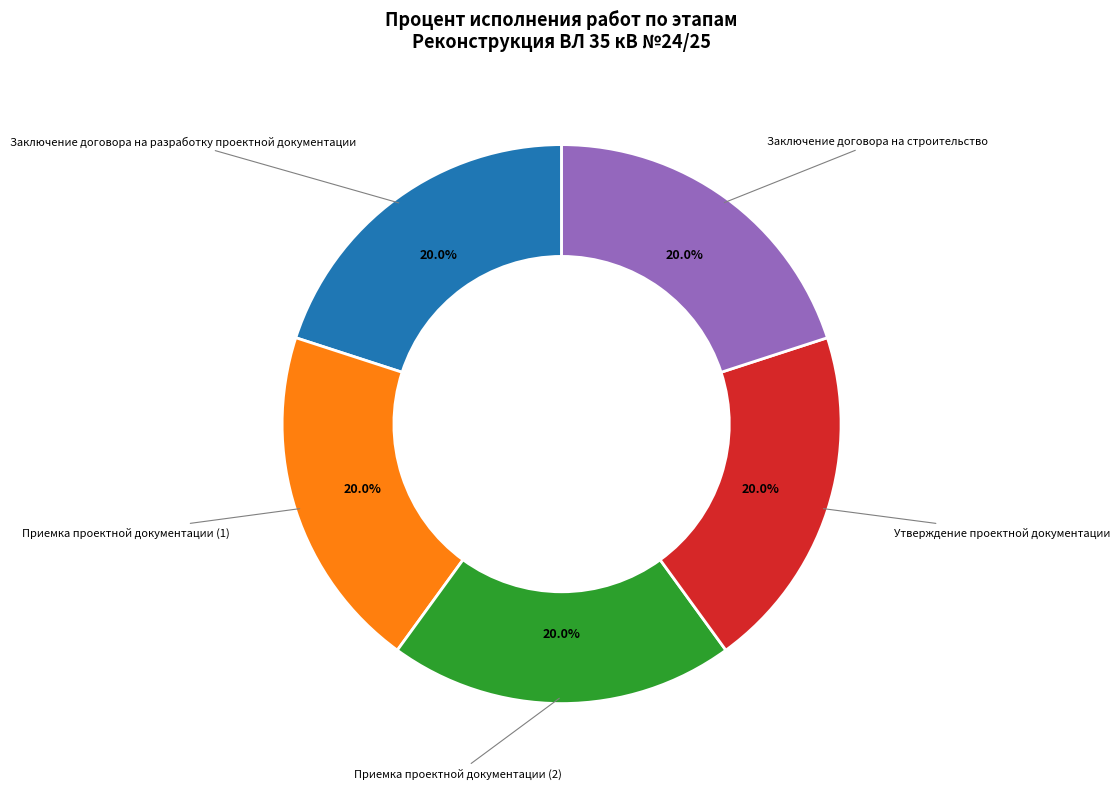

The Заключение договора на разработку проектной документации slice represents 29% of the pie. True or false?

False